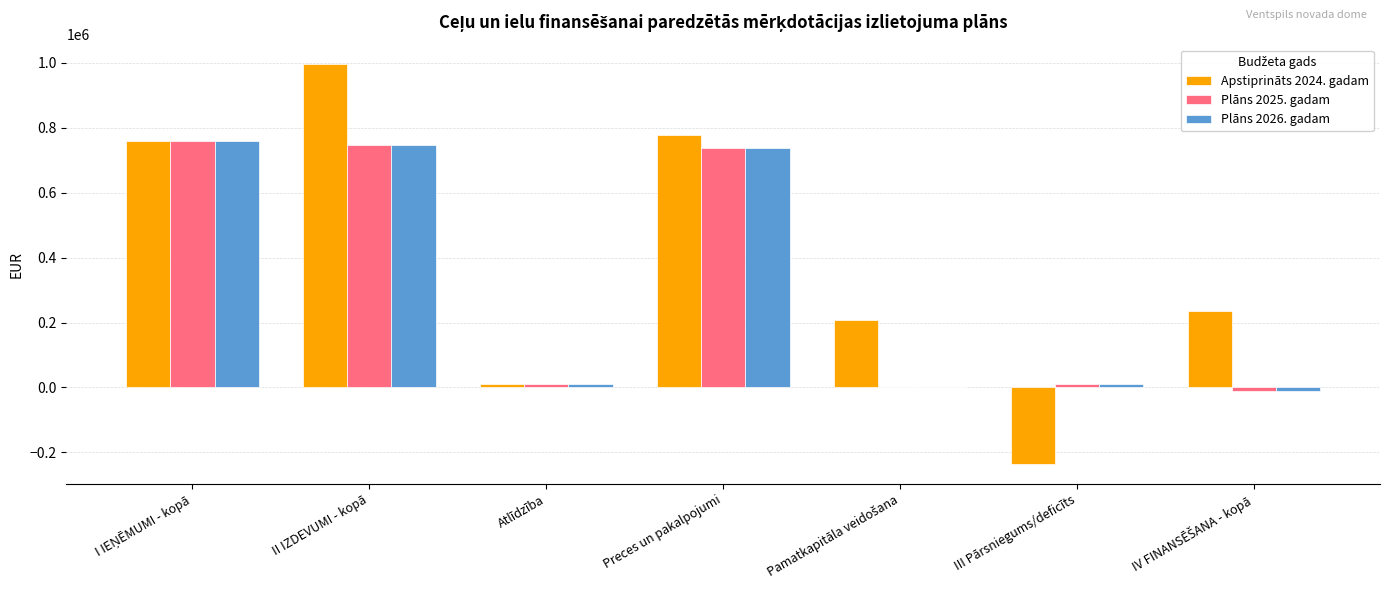

At which category is the sum across all series the highest?

II IZDEVUMI - kopā